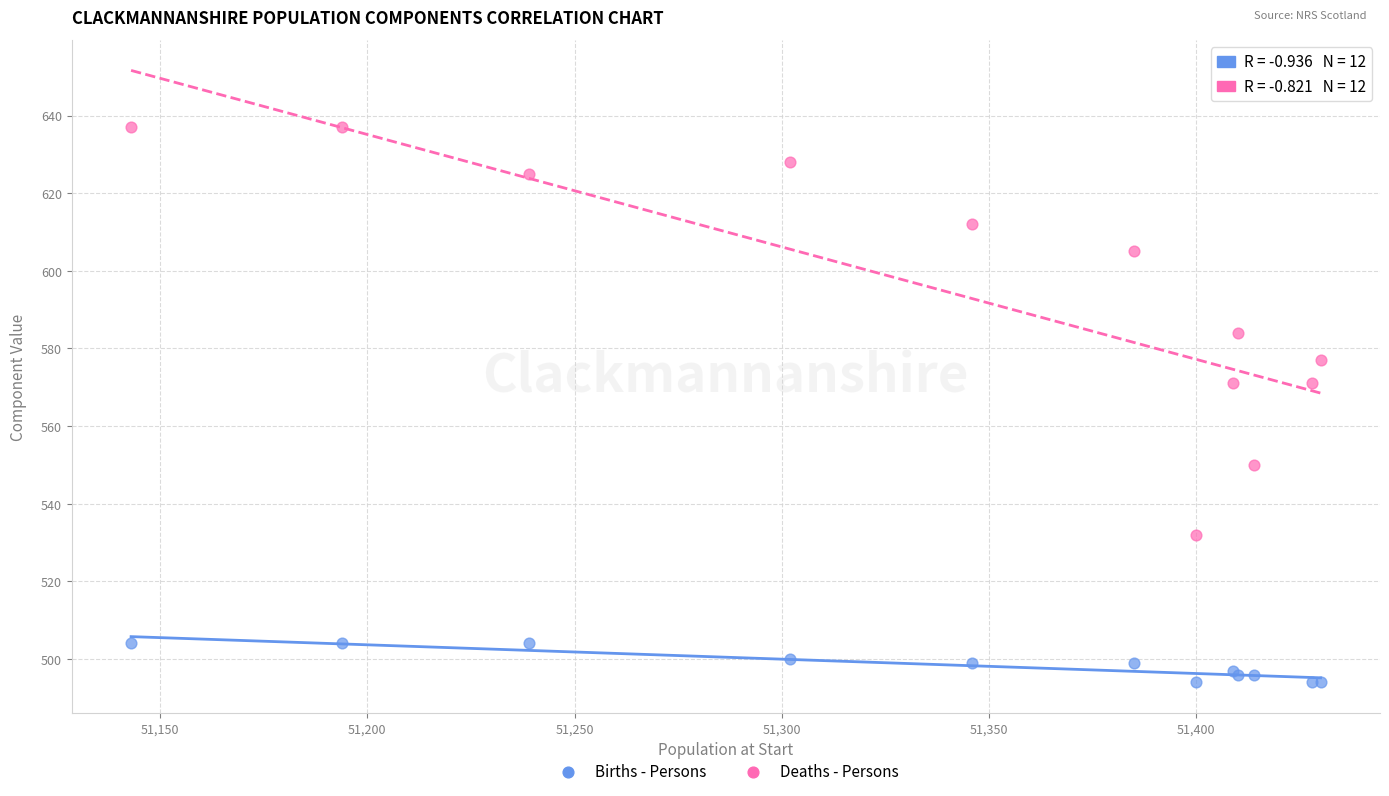

Which series contains the highest Y value?

Deaths - Persons